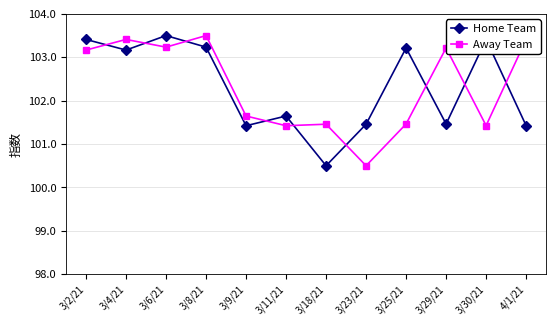

How many lines are shown in the chart?

2